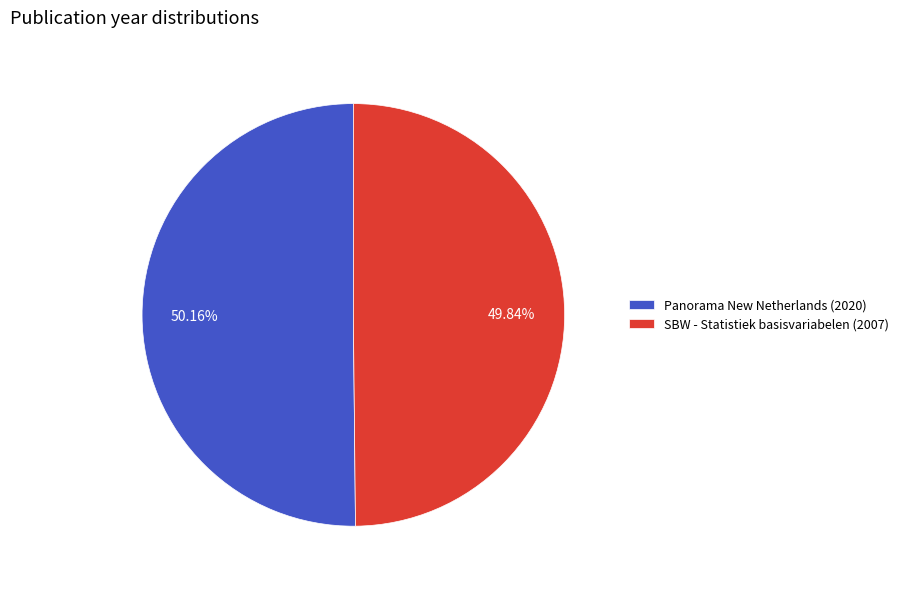

Count the number of slices in the pie.

2